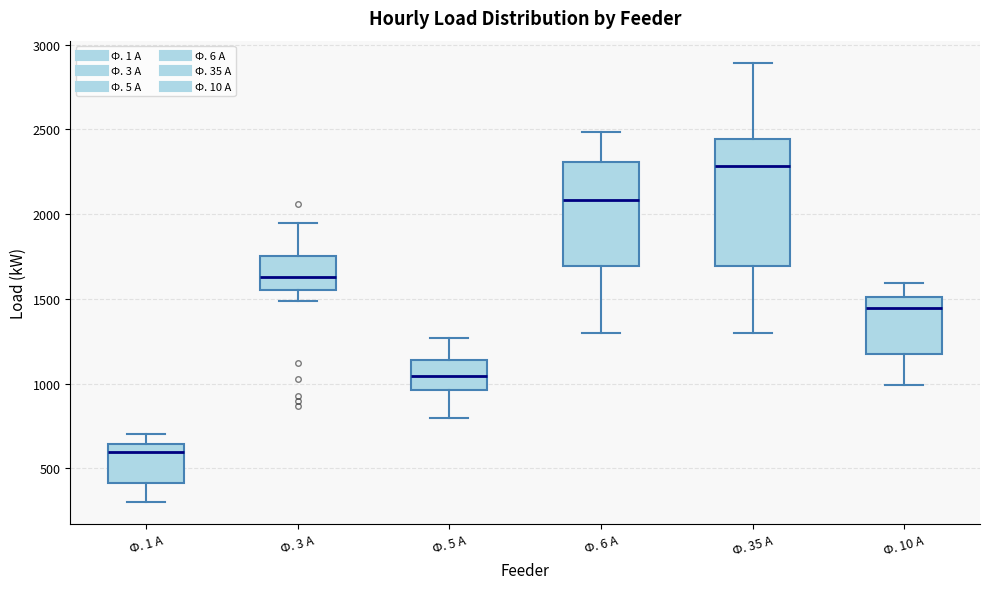

Comparing the boxes themselves (not the whiskers), which one is the tallest?

Ф. 35 А